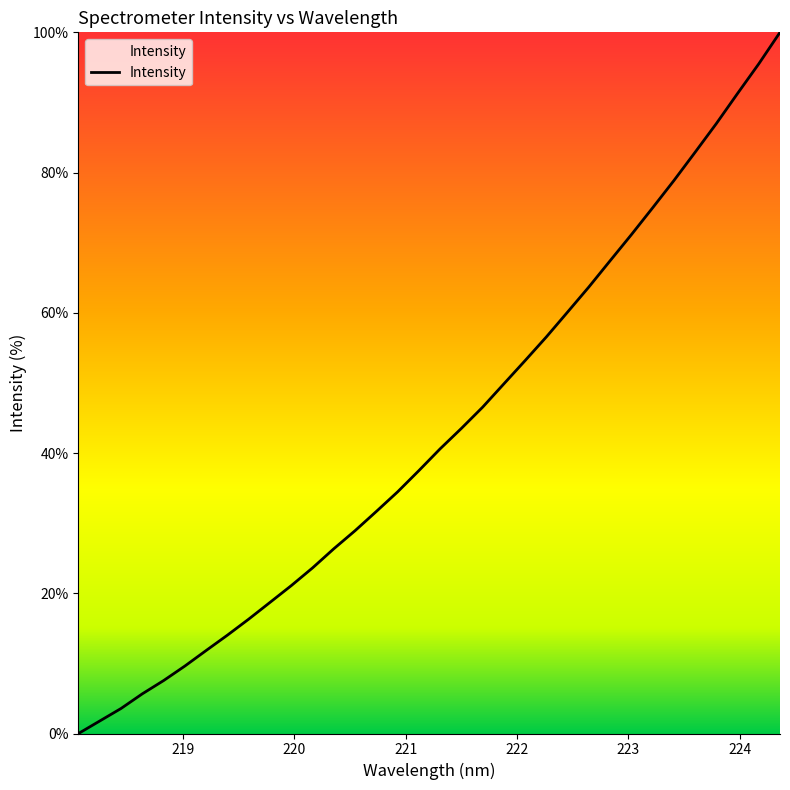

What is the difference between the maximum and minimum values?

100.0